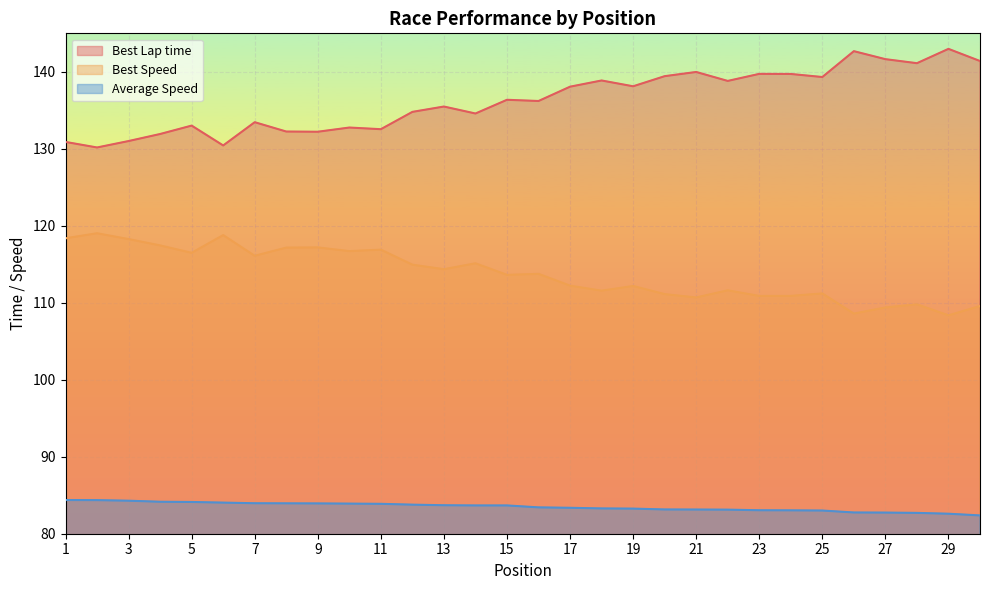

What is the value of the Best Speed point at the 15th from the left?

113.6